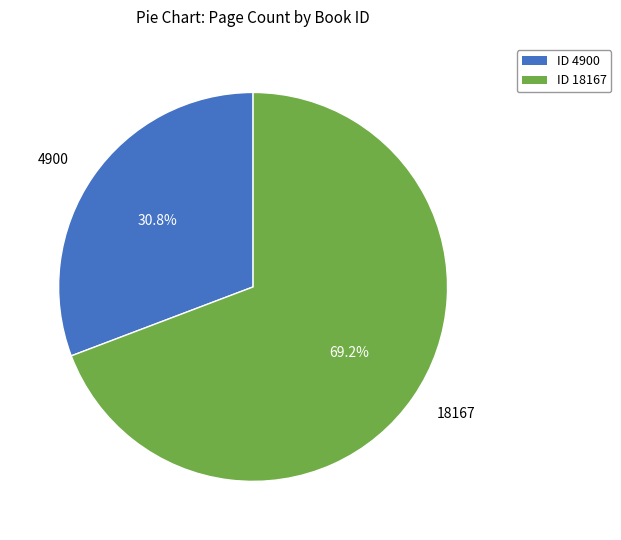

Count the number of slices in the pie.

2